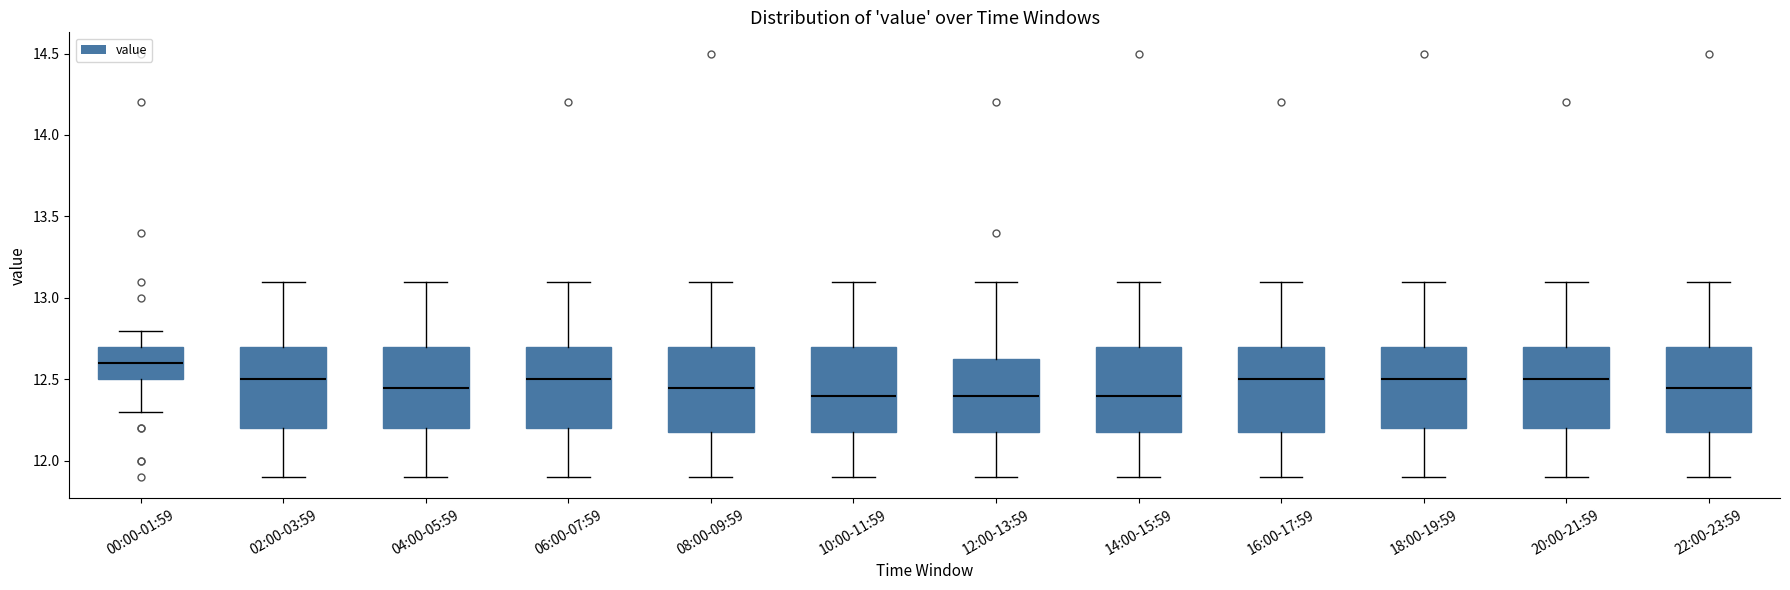

Where does the median line of the box for 02:00-03:59 sit on the y-axis? The values are not printed on the chart, so give them approximately, as read against the axis.

12.50